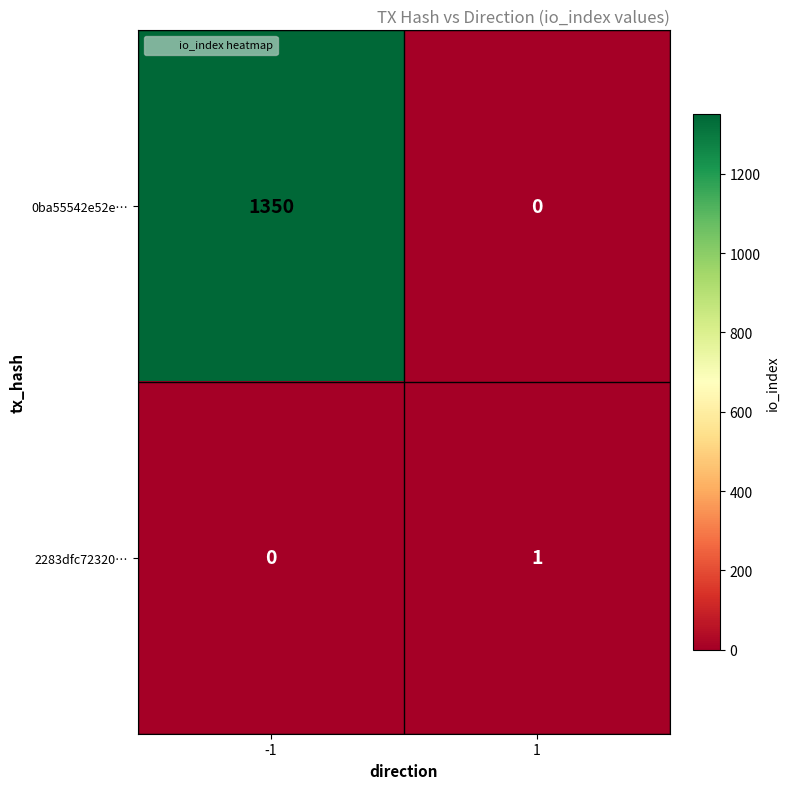

Rank the series by their average value, from lowest to highest.

2283dfc72320…, 0ba55542e52e…